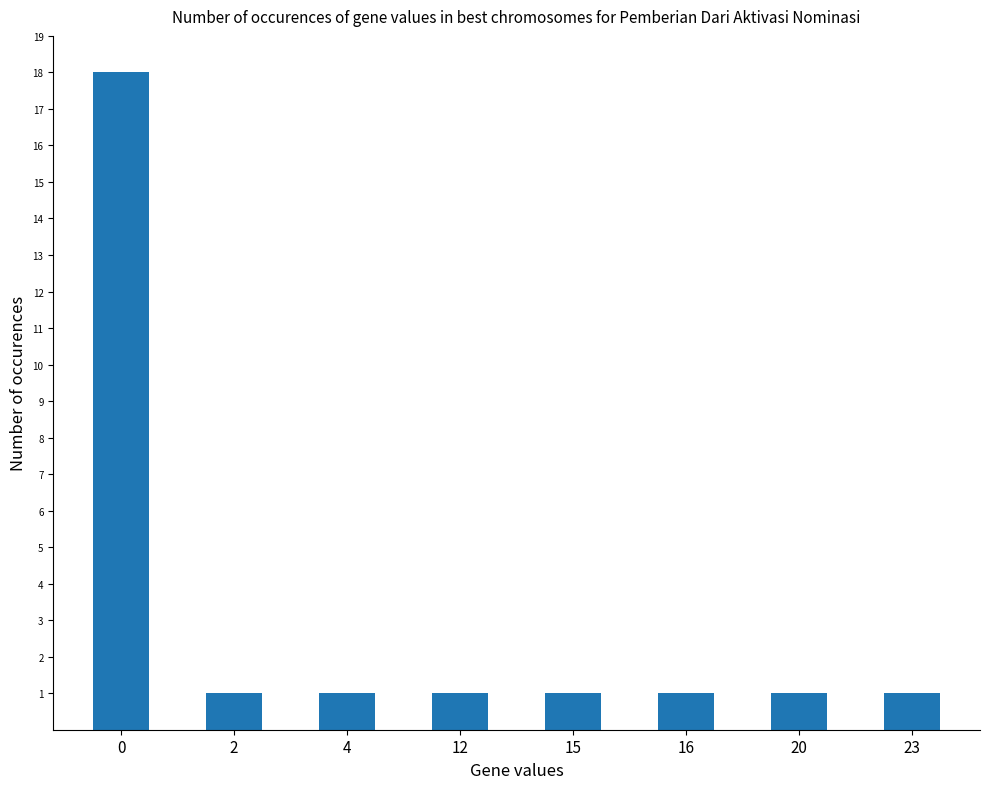

The chart shows a value of 1 at 12. True or false?

True